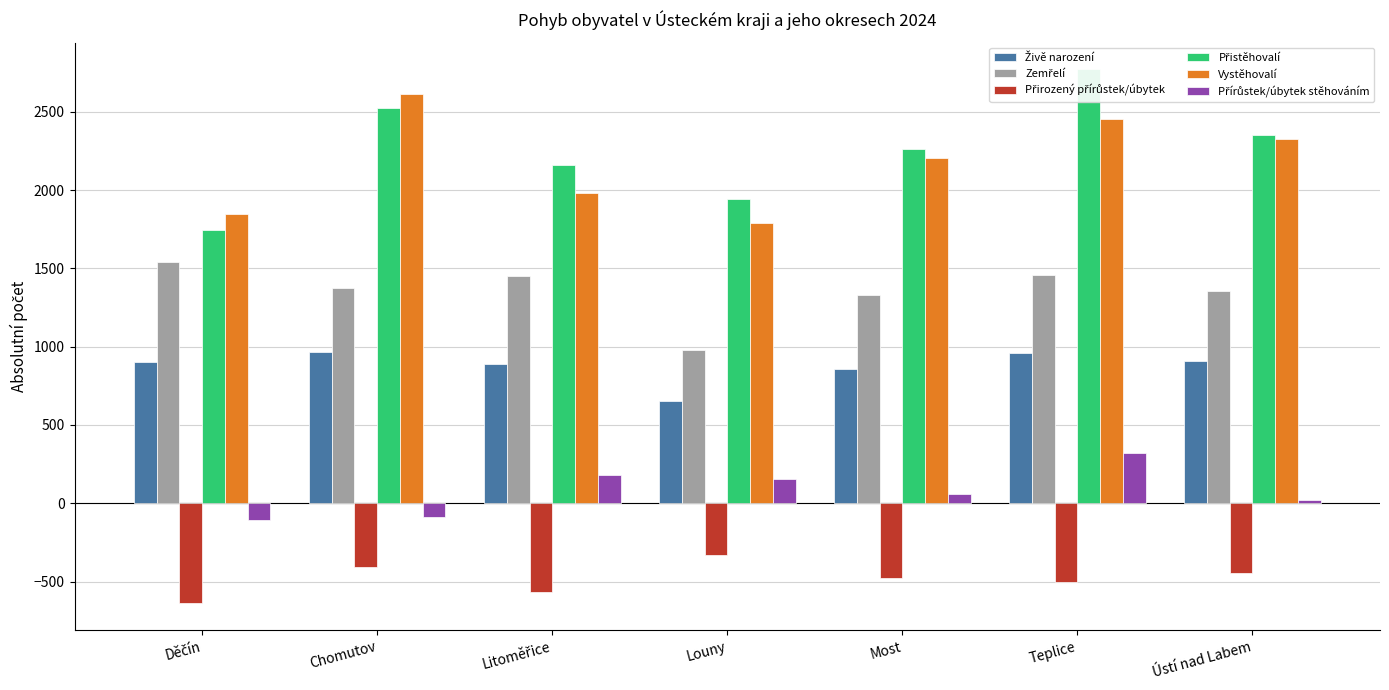

Read the Přistěhovalí value at Teplice.

2773